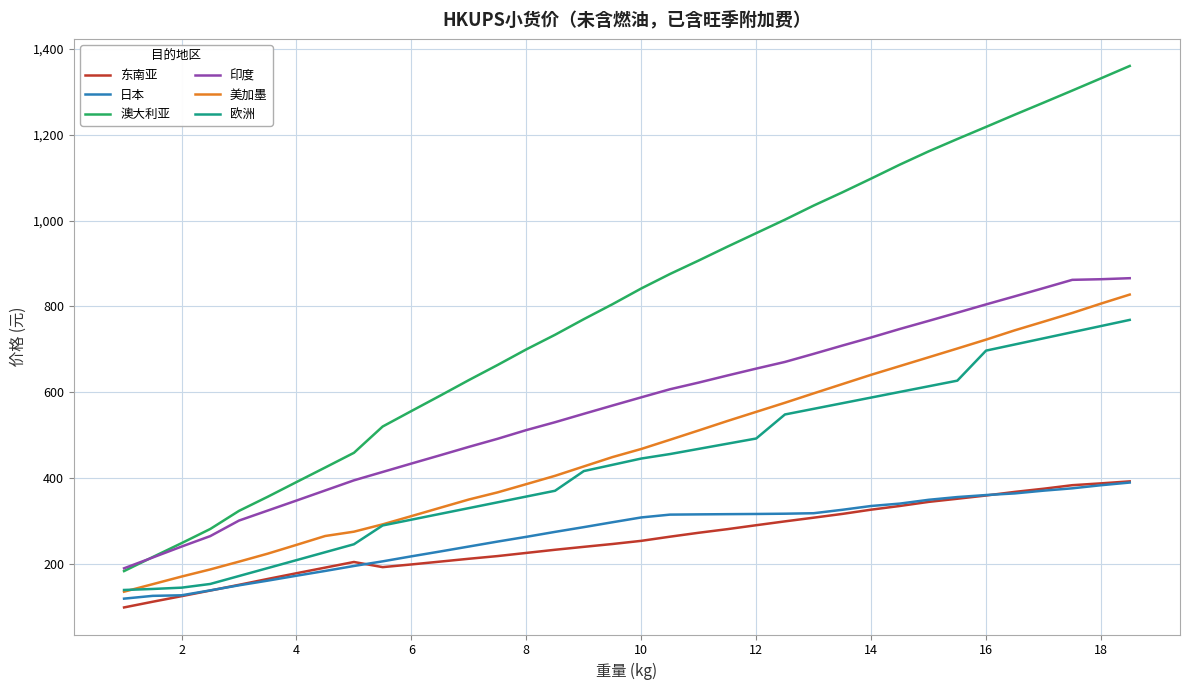

True or false: 欧洲 and 印度 intersect in this chart.

False